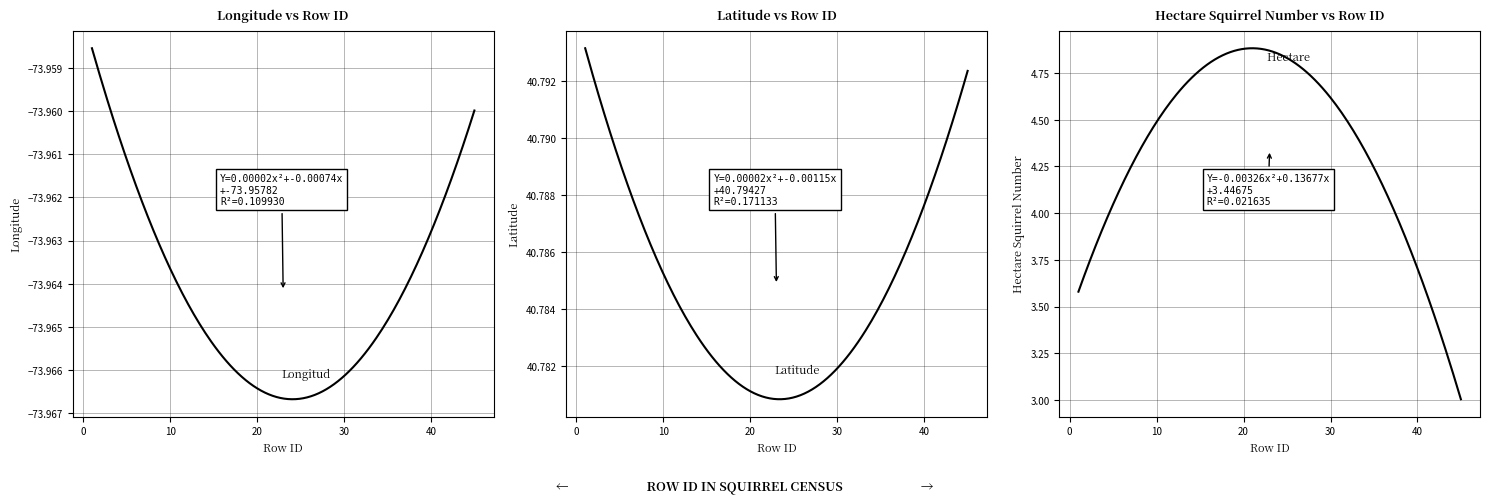

Which has a higher value, 13 or 33?

13